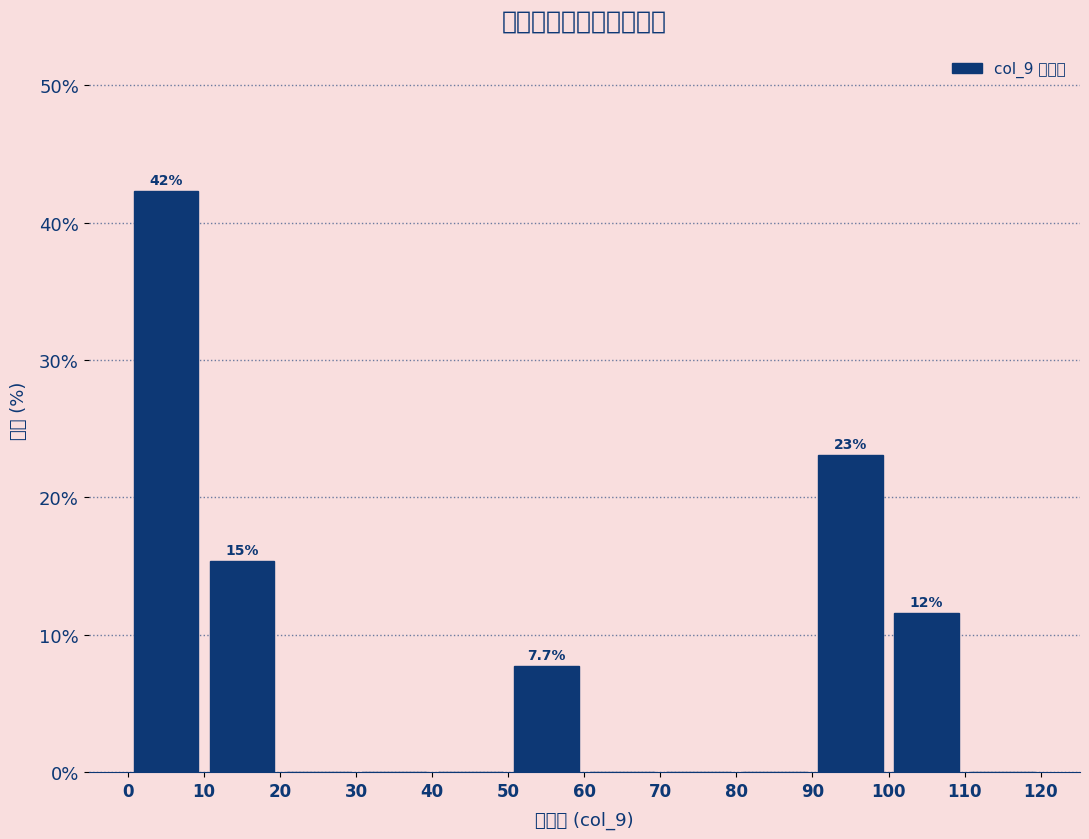

Which range on the x-axis has the tallest bar?

0 to 10